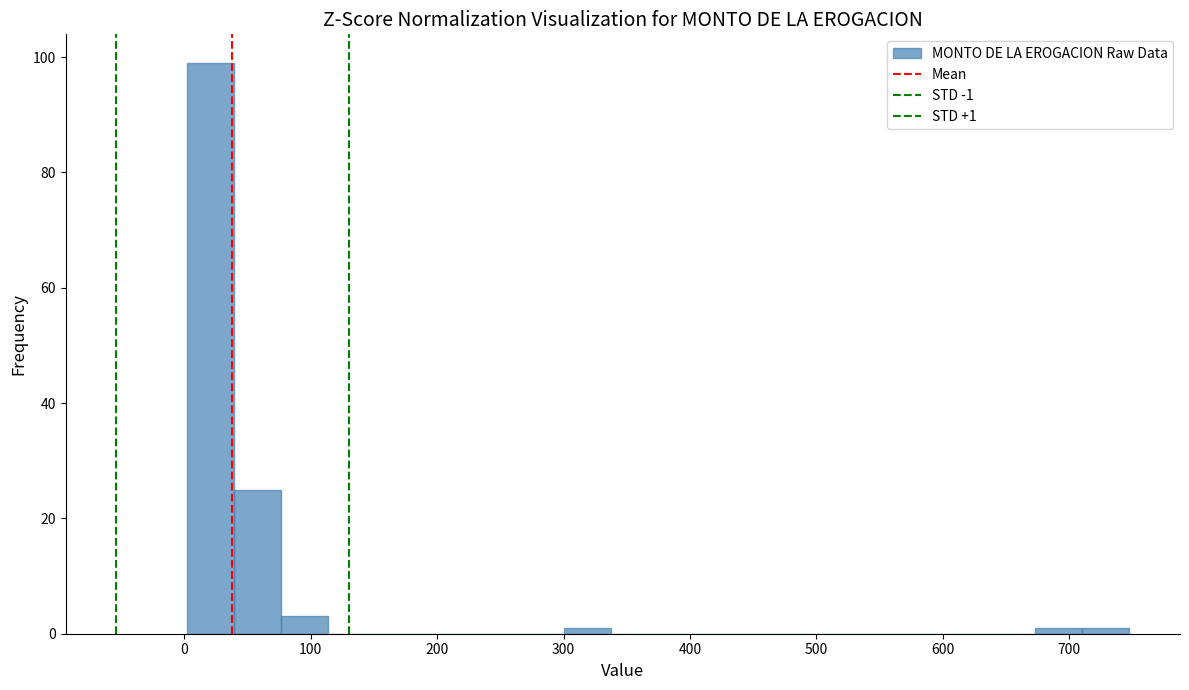

Read against the x-axis, roughly where is the centre of the tallest bar?

20